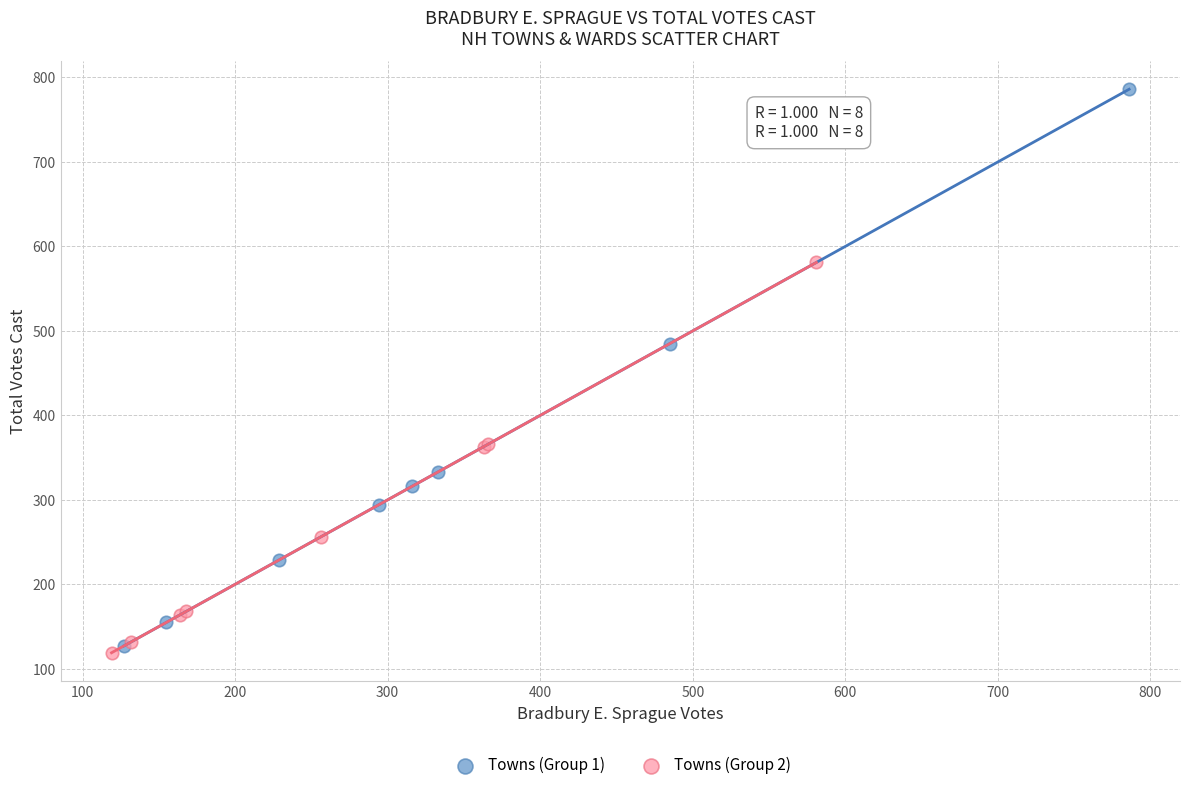

Which series contains the highest Y value?

Towns (Group 1)